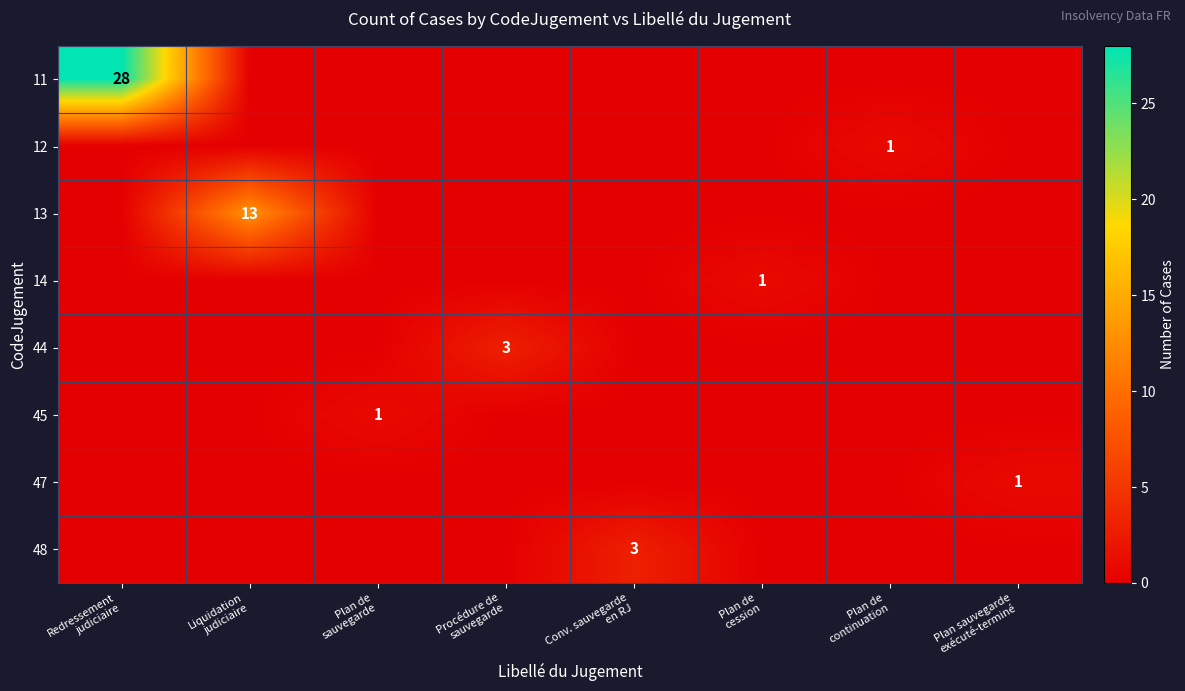

What is the difference between the maximum and second lowest values in the 47 series?

1